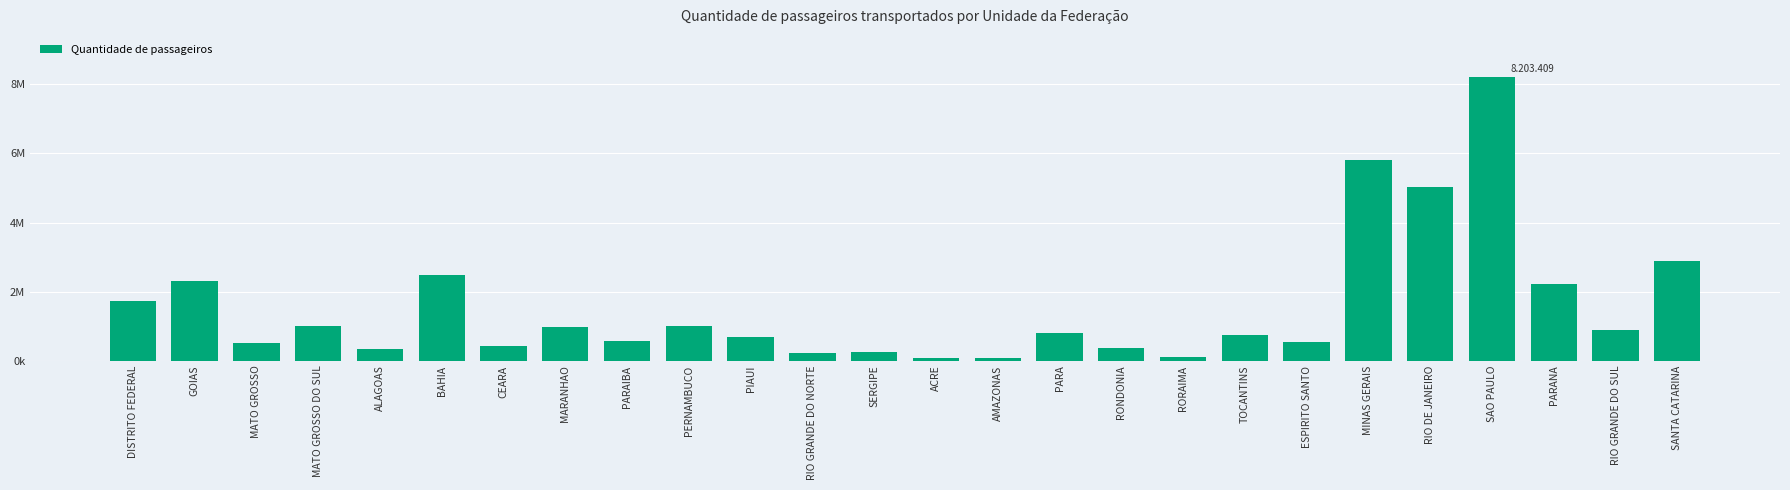

What is the value of the 9th bar from the left?

568995